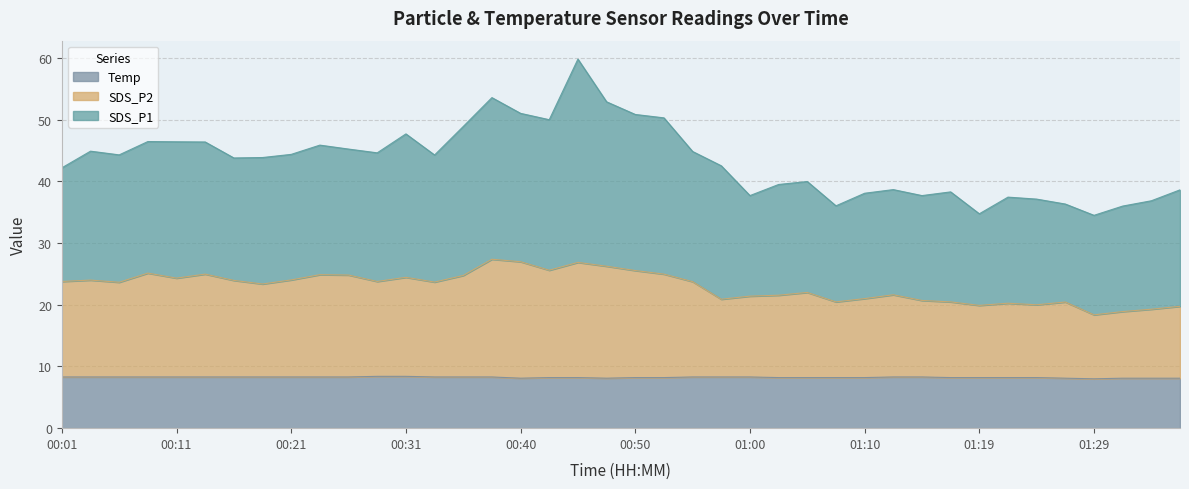

Does the chart display data point markers on the line(s)?

No